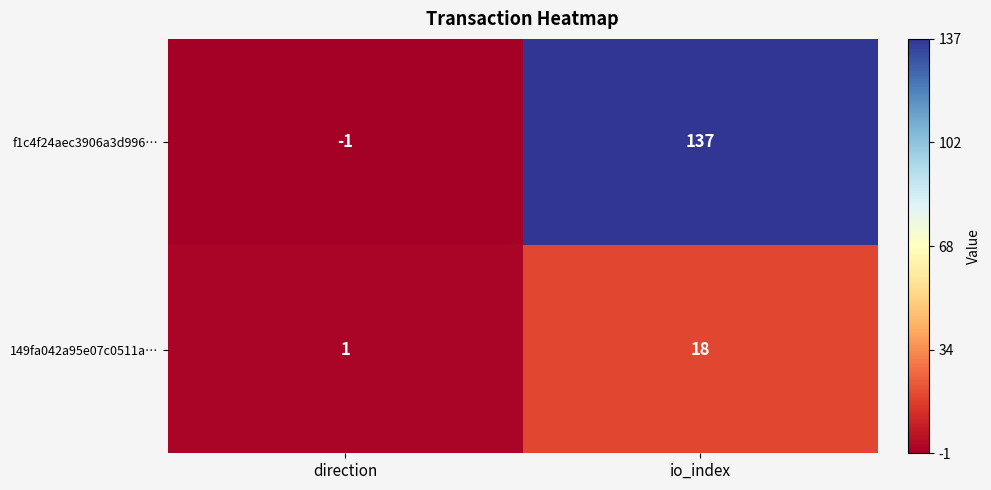

Rank the series by their maximum value, from lowest to highest.

149fa042a95e07c0511a…, f1c4f24aec3906a3d996…